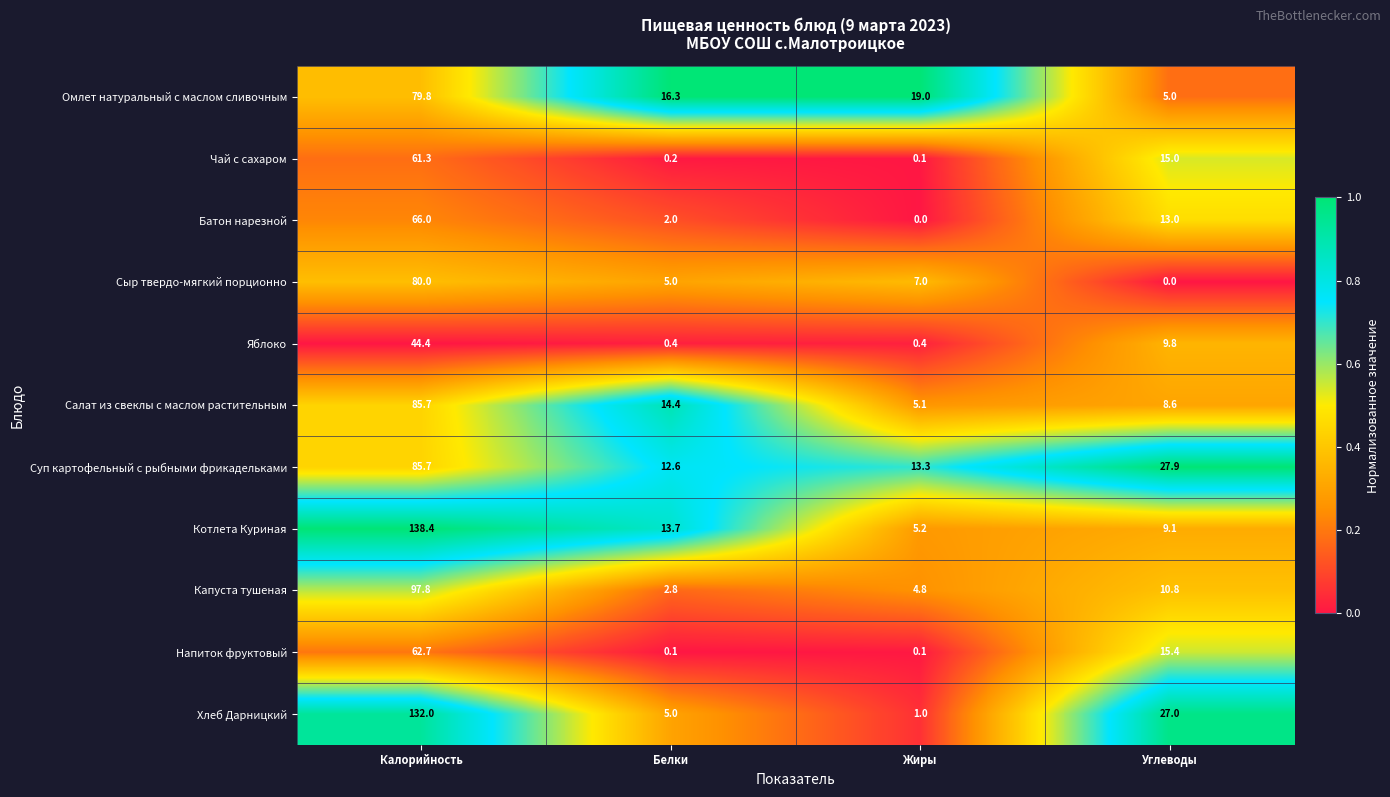

How many values in the Напиток фруктовый series exceed 15?

2